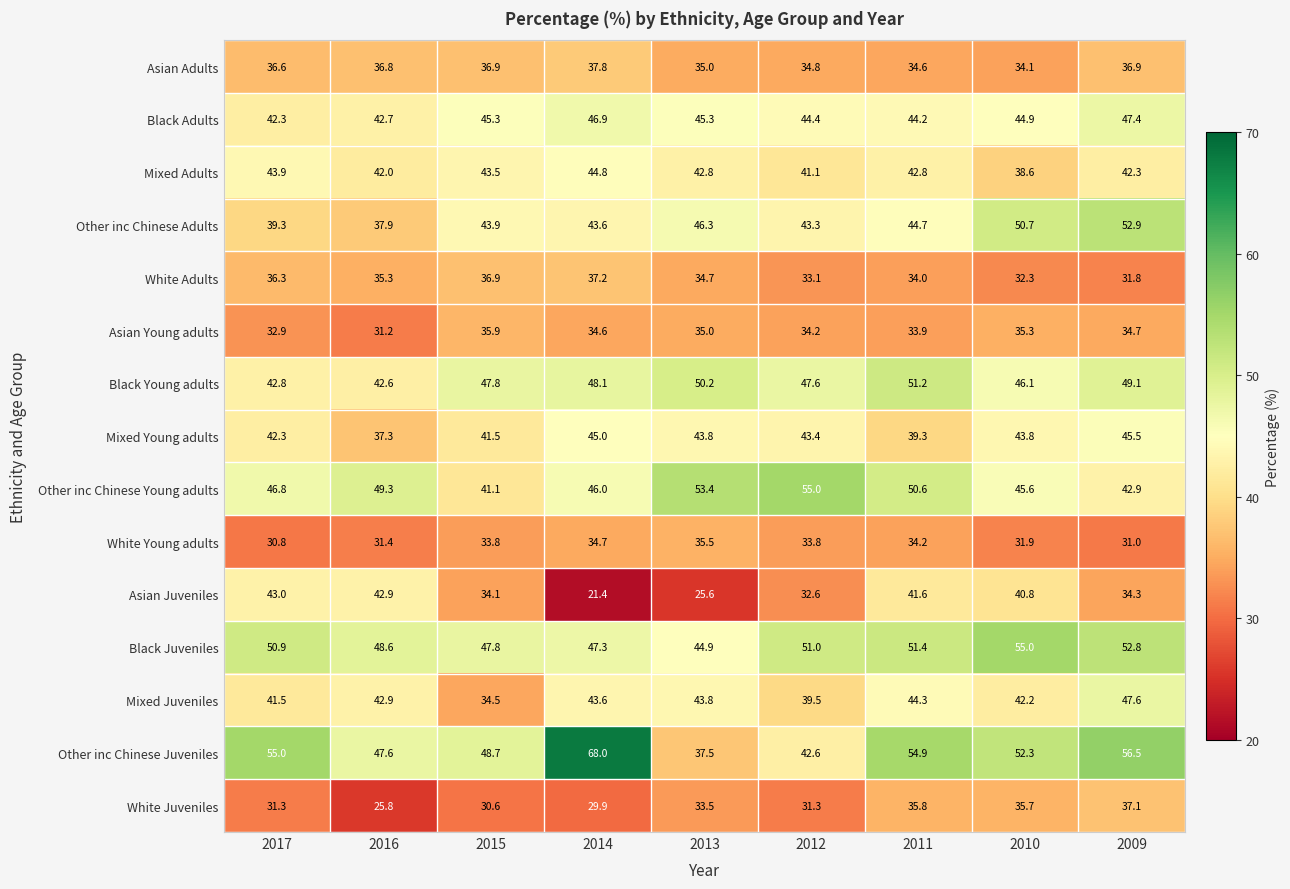

Which category has the lowest value across all series?

2014